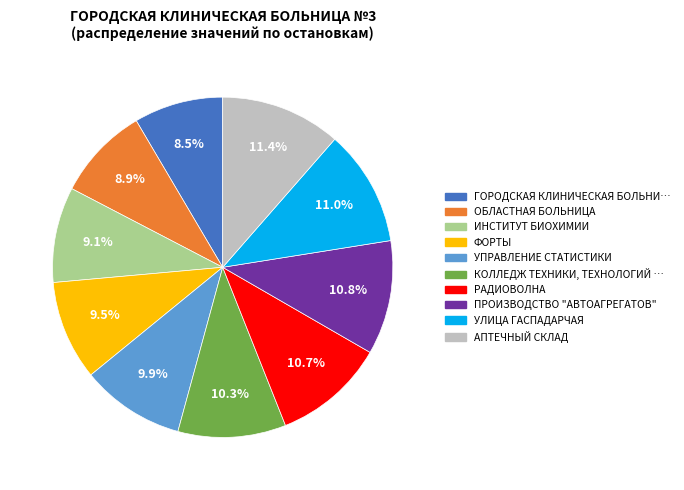

Is there any slice that represents more than half of the pie?

No